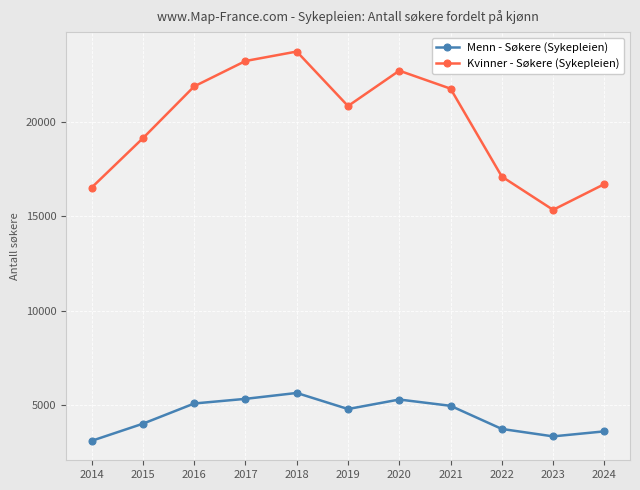

Rank the series by their maximum value, from highest to lowest.

Kvinner - Søkere (Sykepleien), Menn - Søkere (Sykepleien)